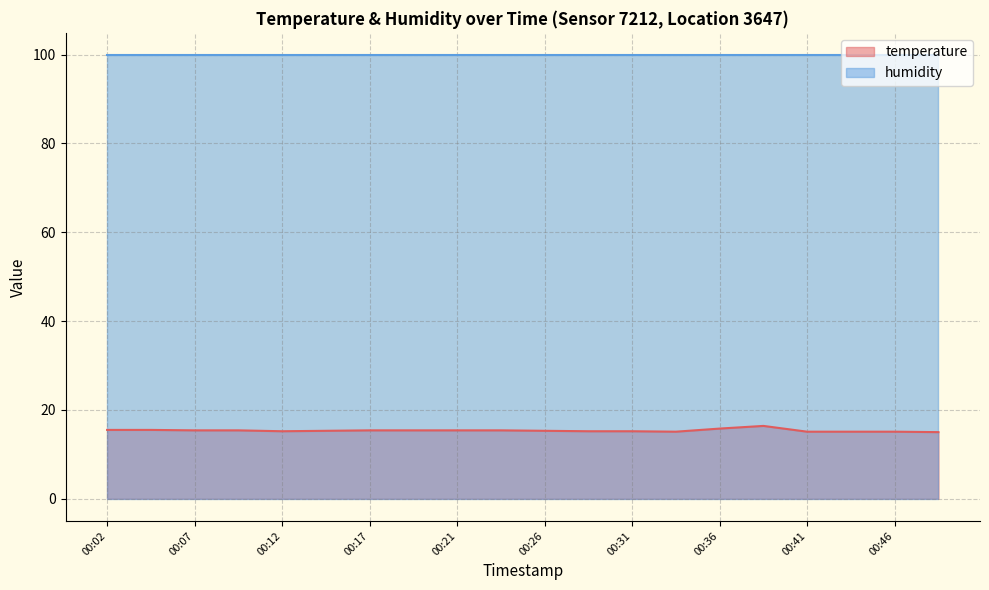

The chart shows a value of 21.1 at 00:36. True or false?

False